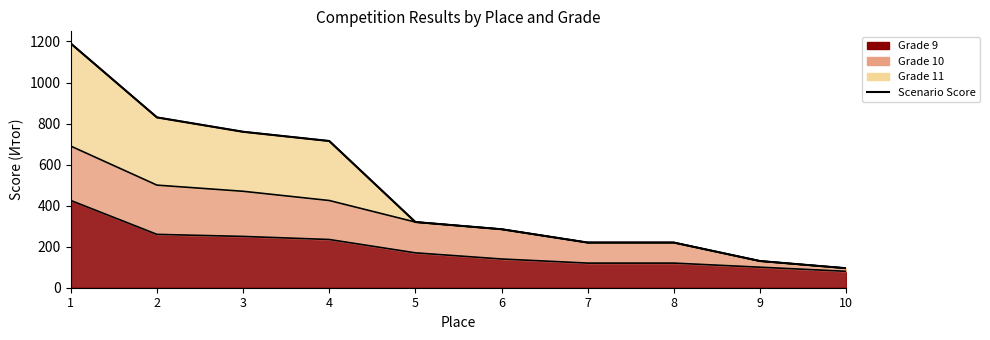

True or false: the data has more than 0 interior local peaks.

False